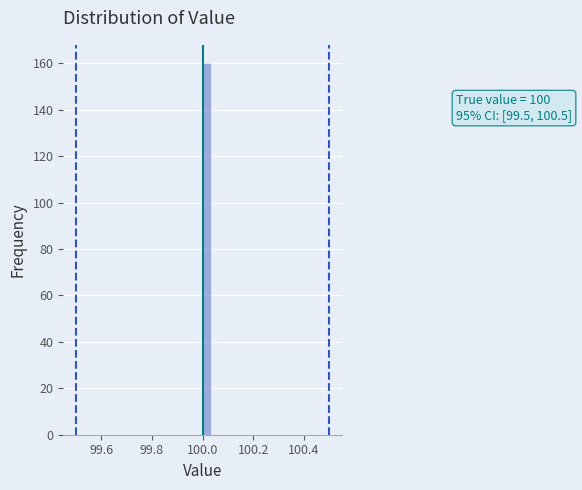

Around what value on the x-axis is the tallest bar? Give the approximate position of its centre, as read against the axis.

100.02